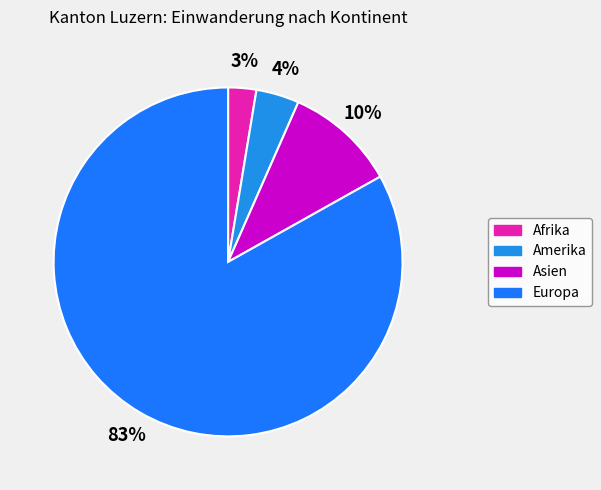

How many segments does this pie chart have?

4